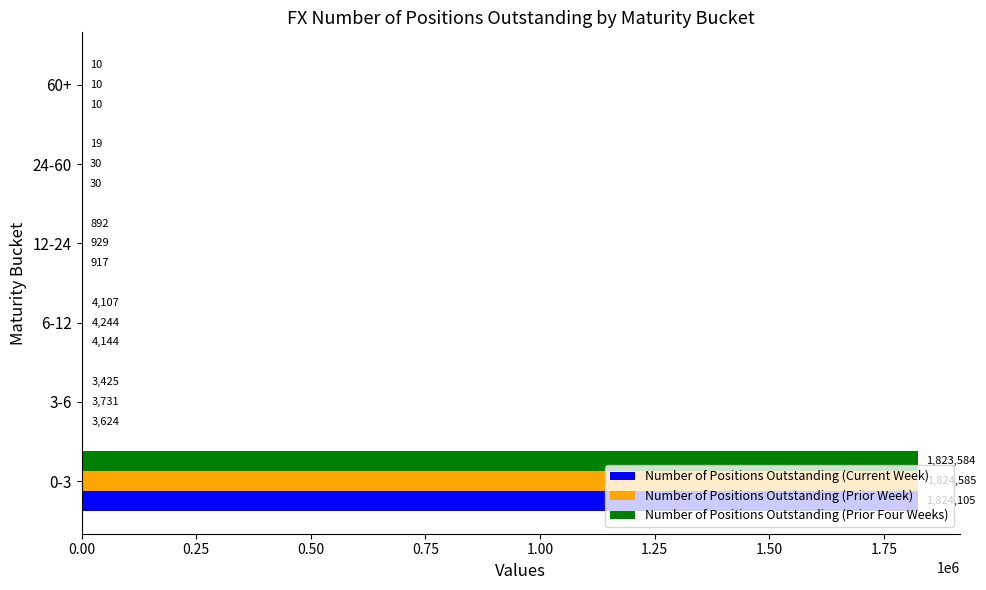

What is the sum of the Number of Positions Outstanding (Prior Four Weeks) values at 24-60 and 3-6?

3444